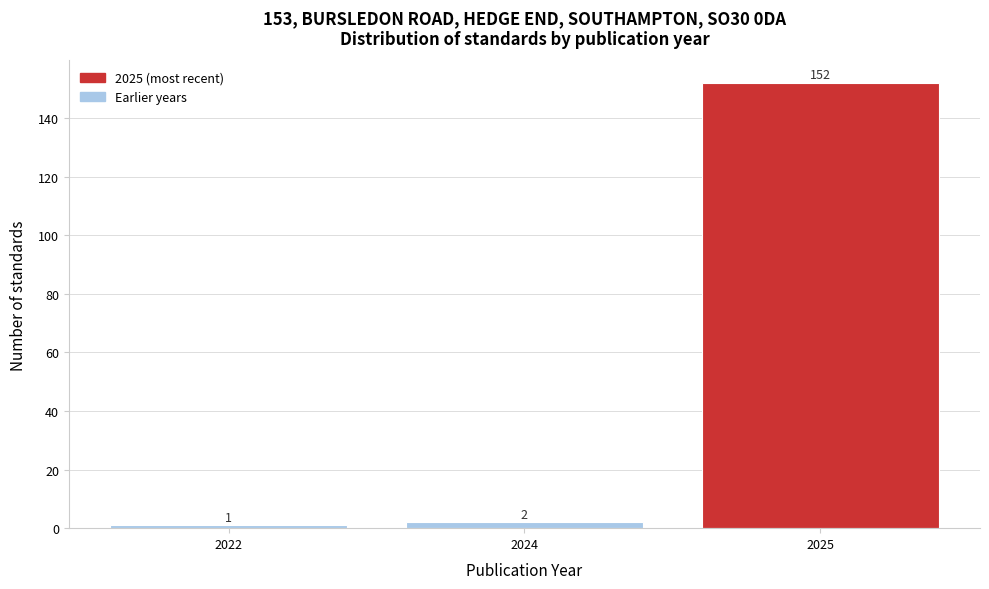

Reading right to left, transcribe all the data shown in this chart.

2025=152	2024=2	2022=1